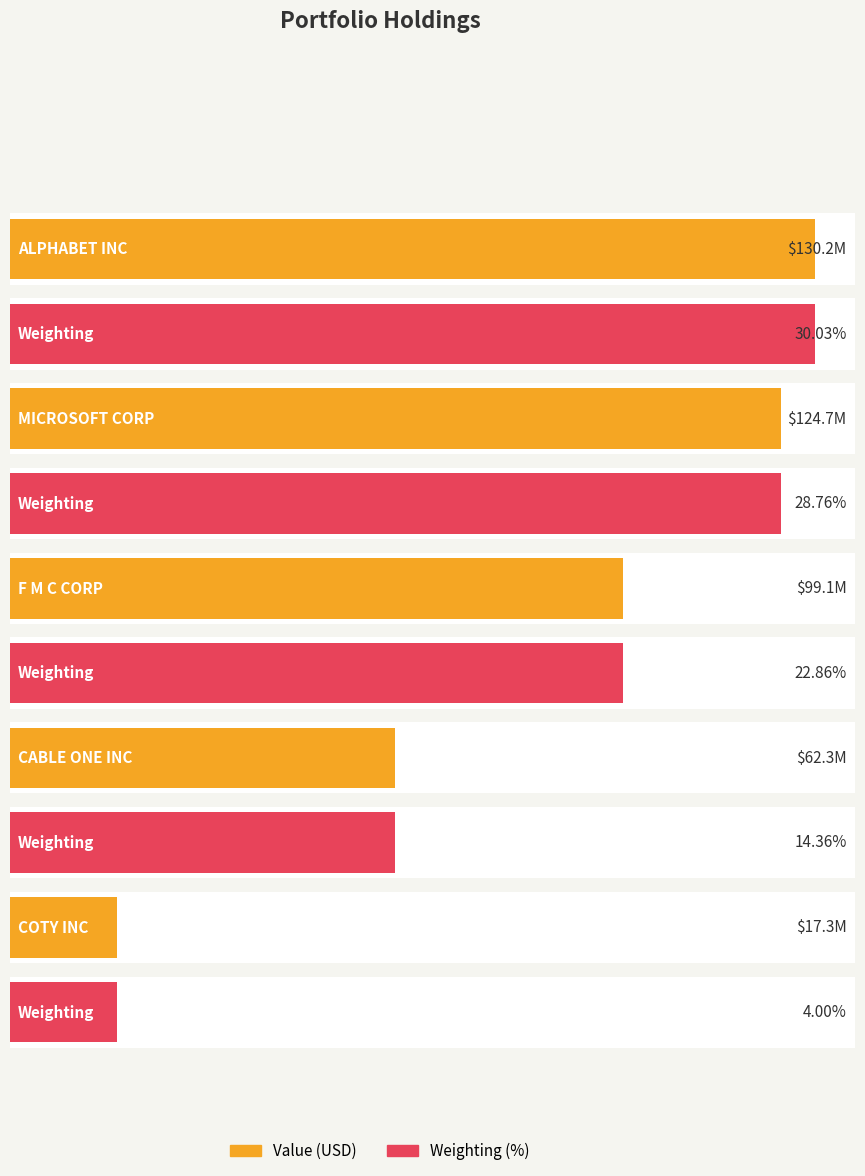

Which series has the widest spread of values?

Value